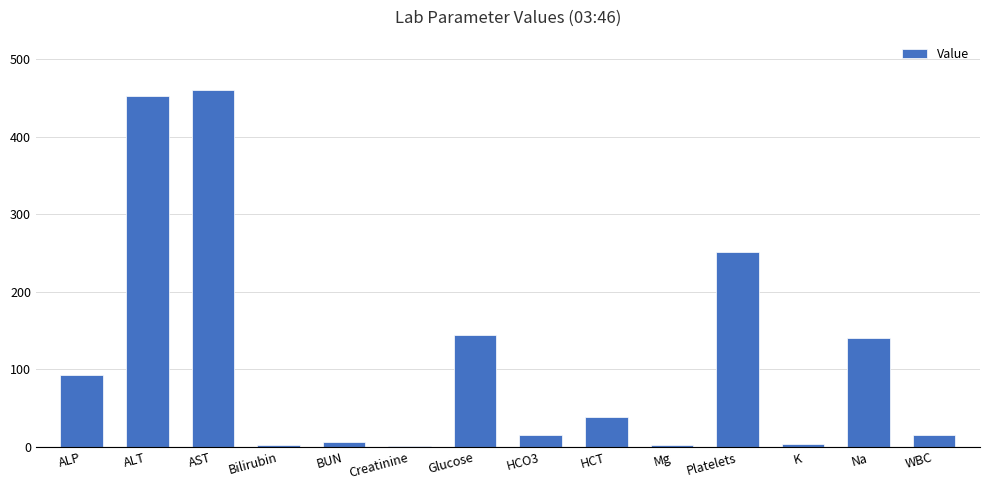

Is it true that the value at BUN is 6.0?

True